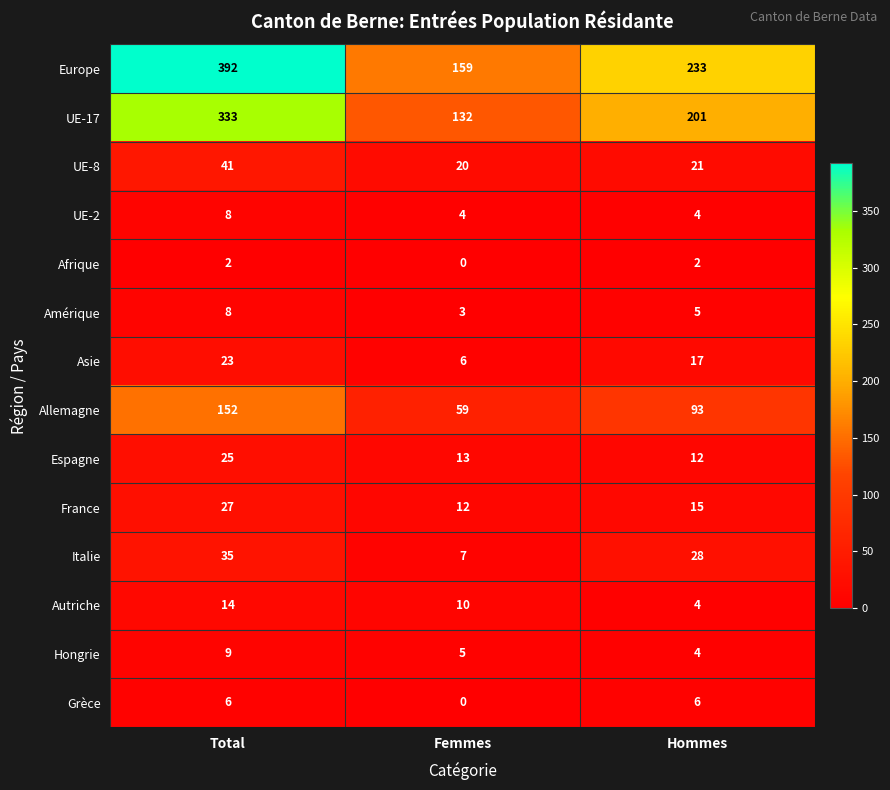

At which category is the sum across all series the highest?

Total